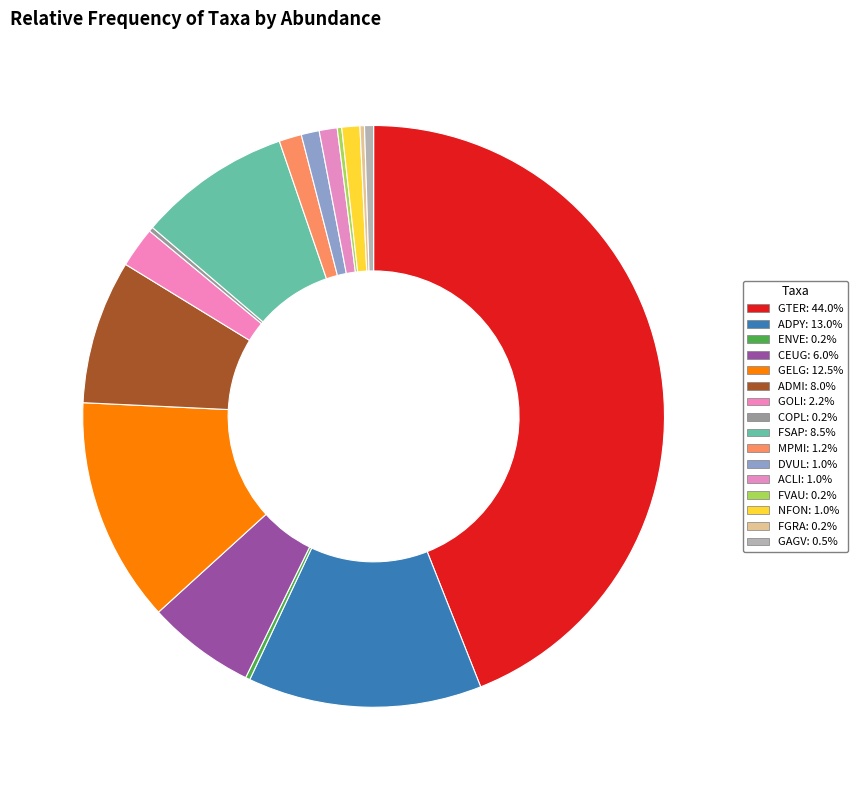

Between GAGV and NFON, which is larger?

NFON